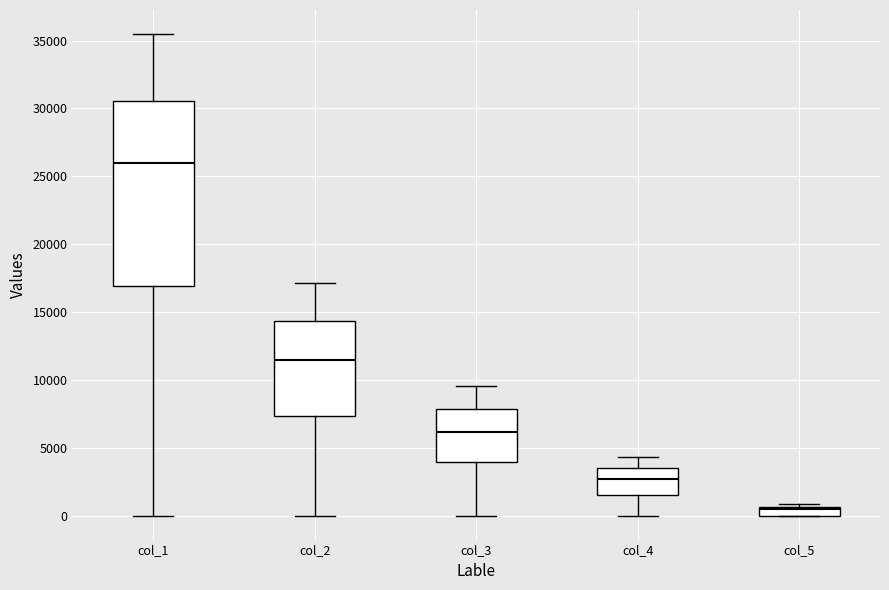

Which box is the tallest, from its lower edge to its upper edge?

col_1